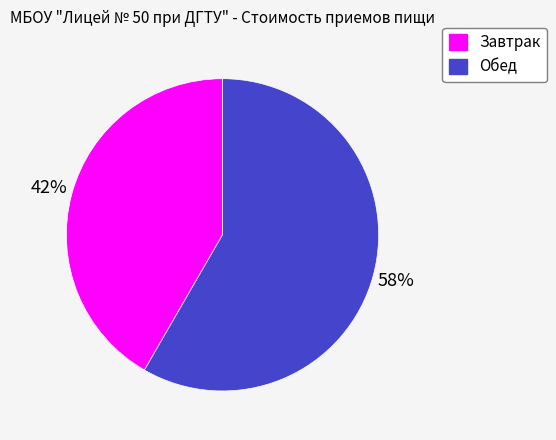

Count the number of slices in the pie.

2